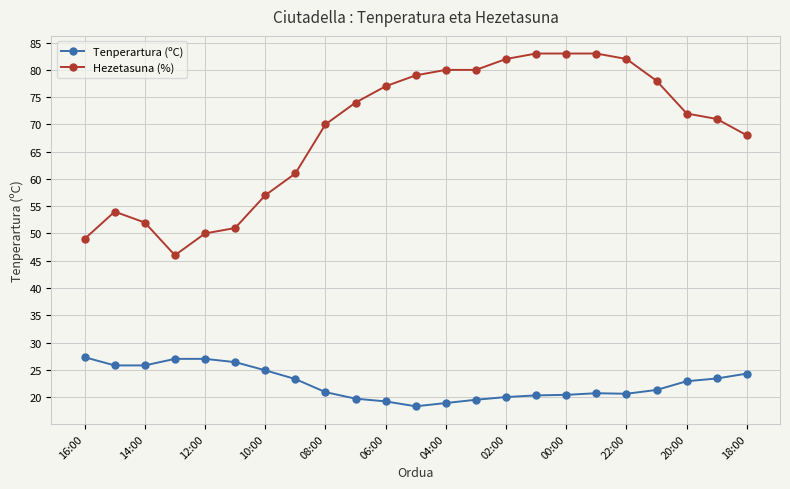

Which series has the largest total across all categories?

Hezetasuna (%)